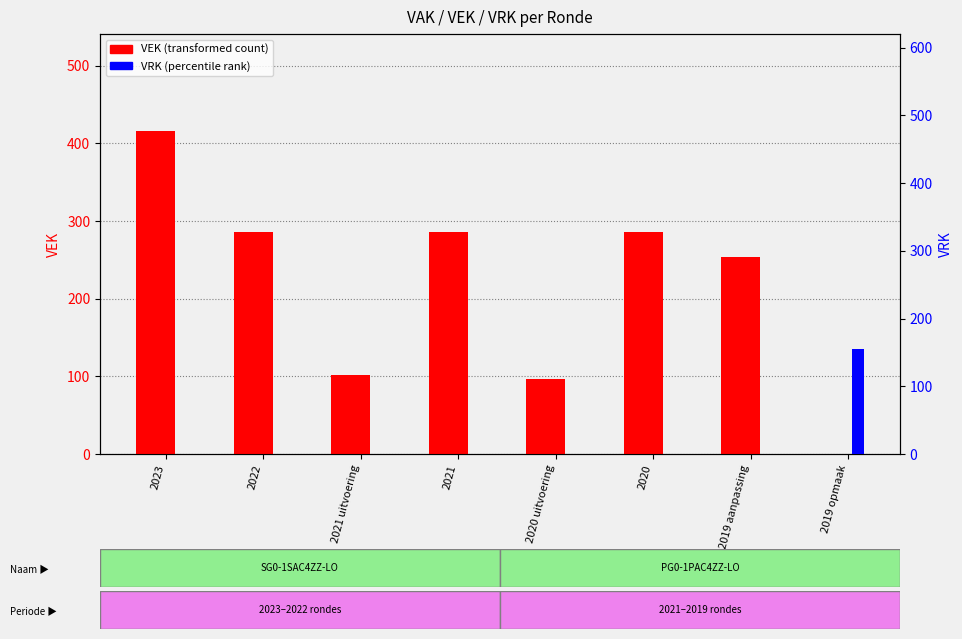

How many groups of bars are there?

8